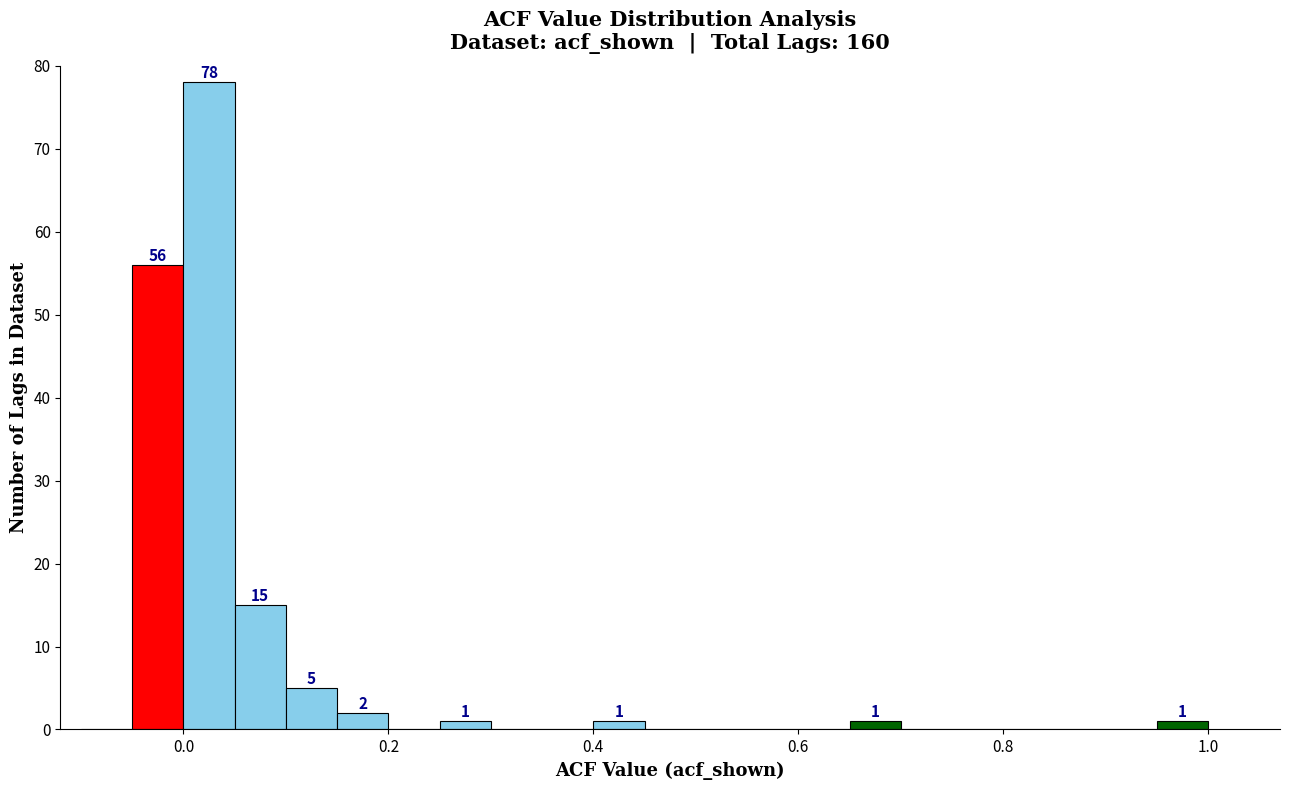

Around what value on the x-axis is the tallest bar? Give the approximate position of its centre, as read against the axis.

0.02